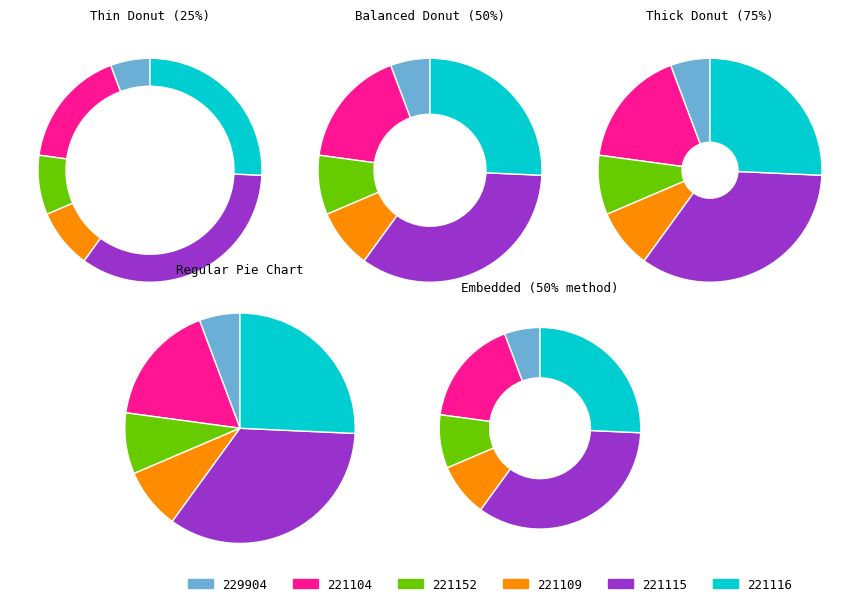

What percentage is the 221115 slice, to the nearest percent?

34%